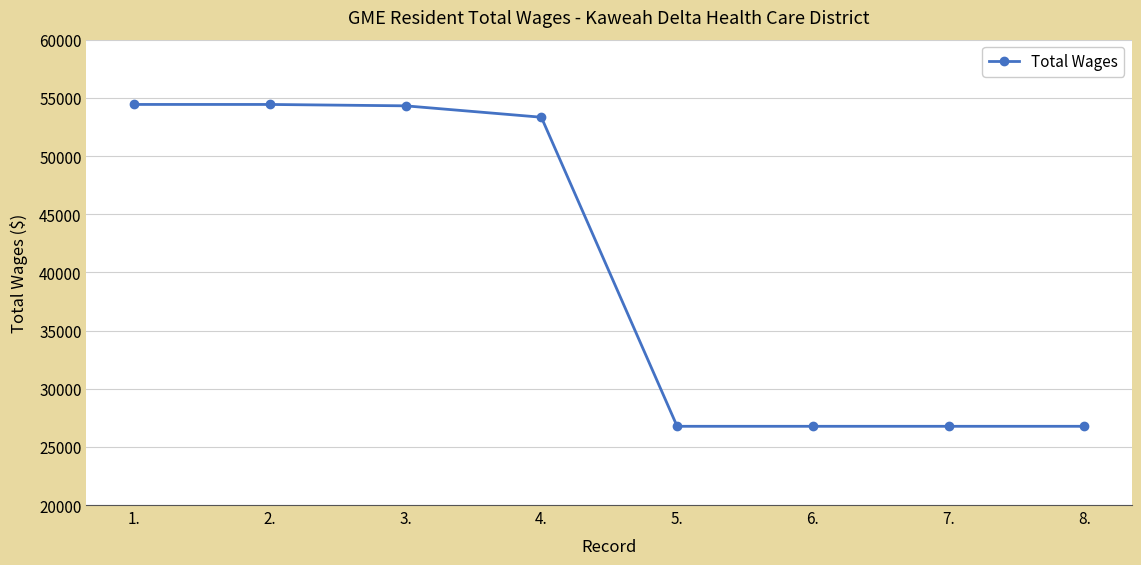

What is the change in value from 4. to 7.?

-26566